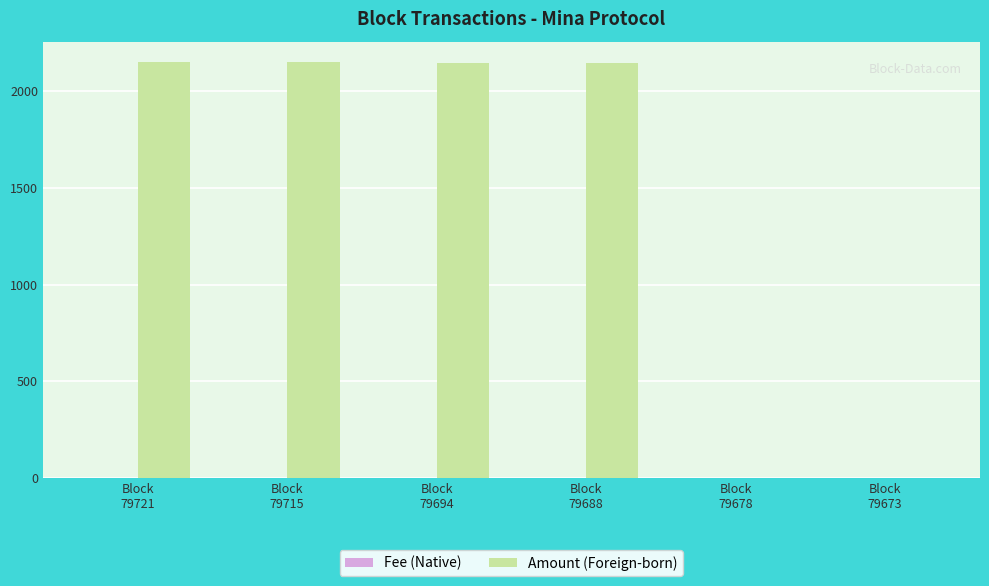

Are the bars horizontal?

No